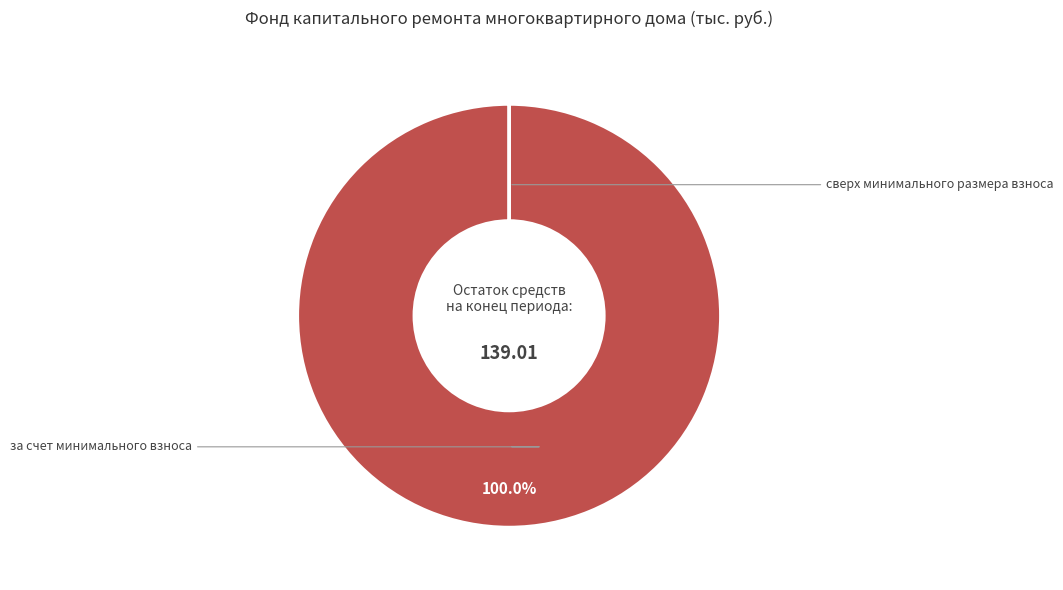

Does any single category account for the majority?

Yes